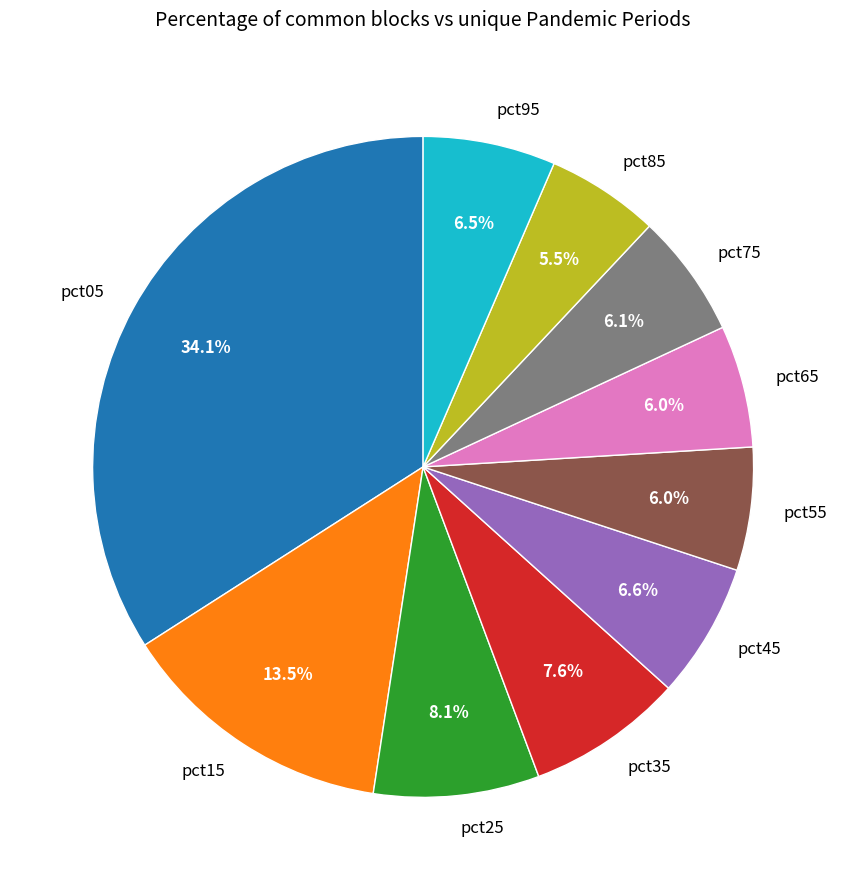

How many slices are in this pie chart?

10